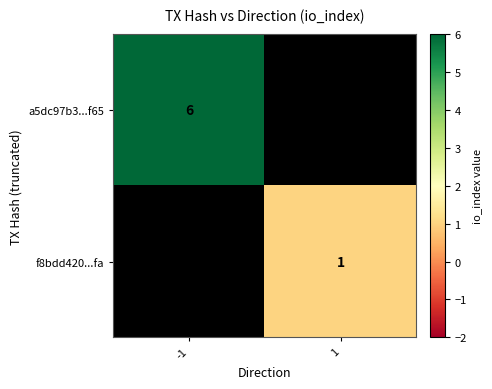

Is it true that f8bdd420...fa equals 1 at 1?

True